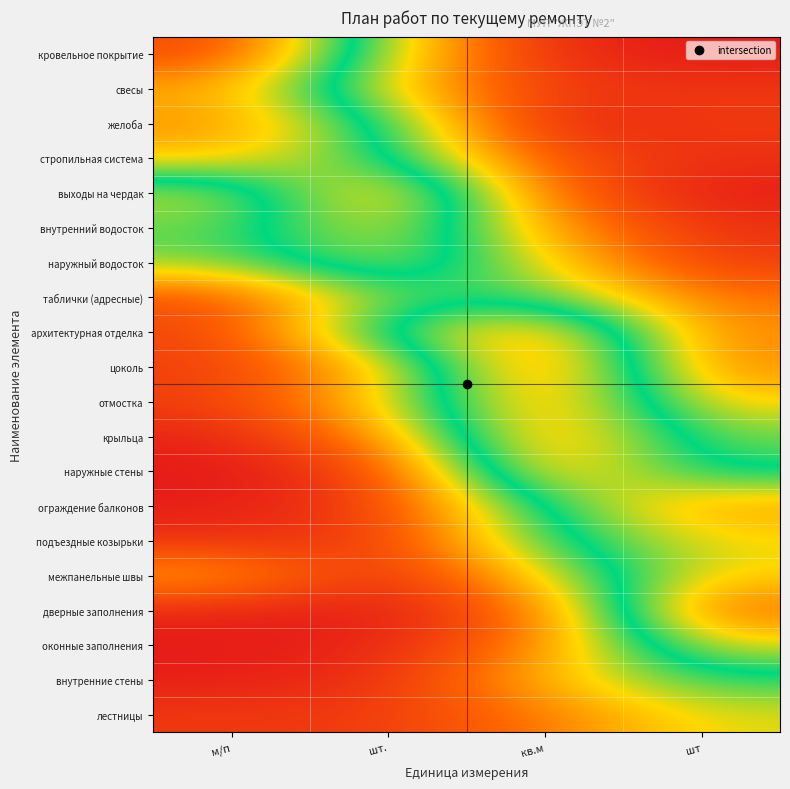

Rank the series at кв.м from lowest to highest value.

желоба, кровельное покрытие, свесы, стропильная система, выходы на чердак, дверные заполнения, лестницы, оконные заполнения, внутренний водосток, внутренние стены, наружный водосток, межпанельные швы, таблички (адресные), подъездные козырьки, ограждение балконов, наружные стены, архитектурная отделка, отмостка, крыльца, цоколь